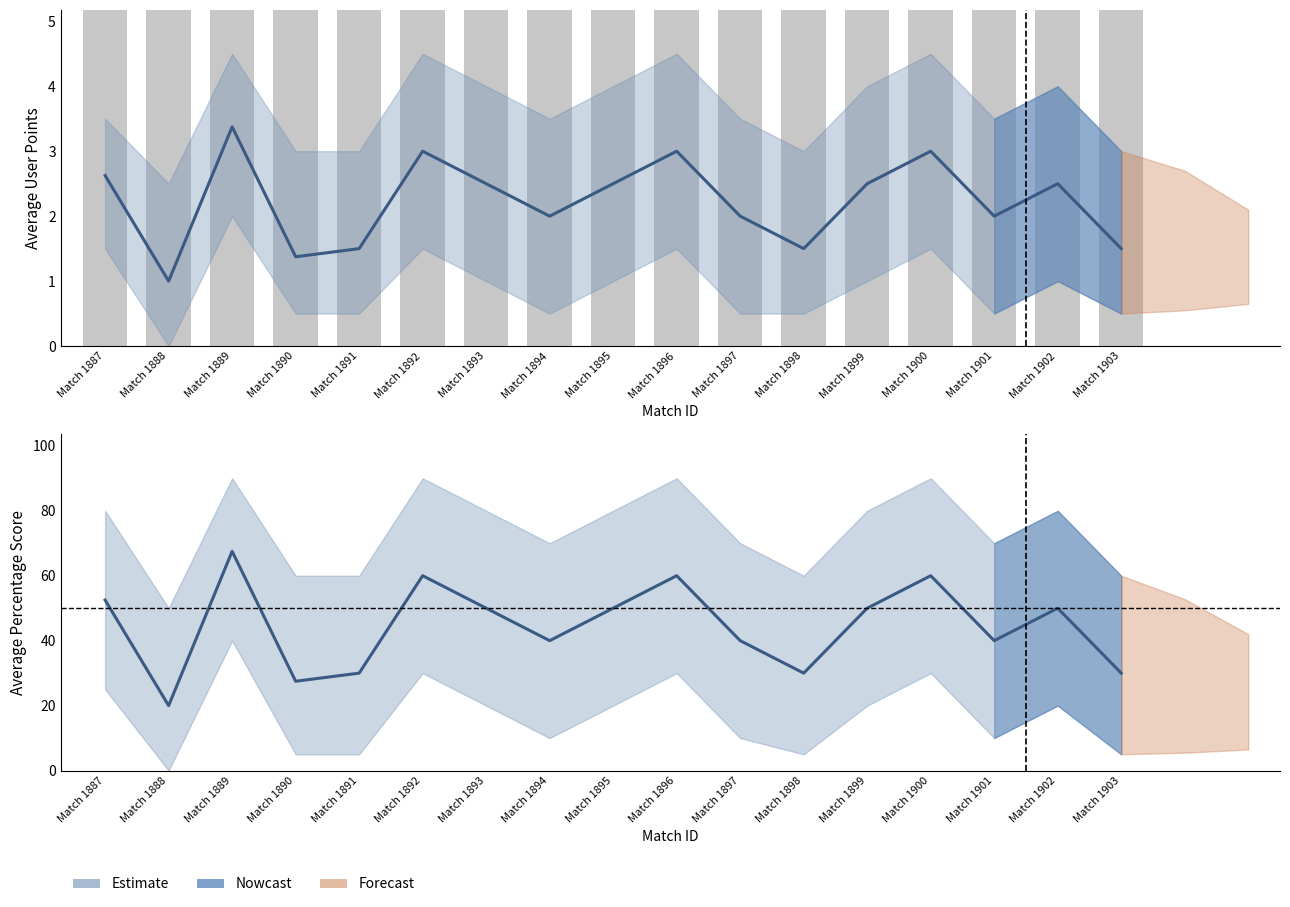

What is the maximum value for percentage?

67.5